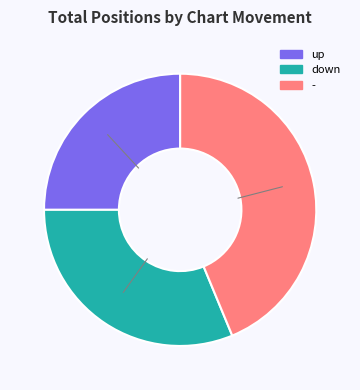

Does - account for over 50% of the chart?

No